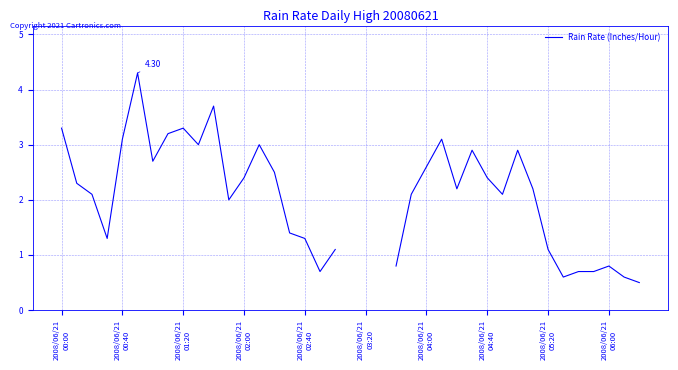

Does the chart display data point markers on the line(s)?

No